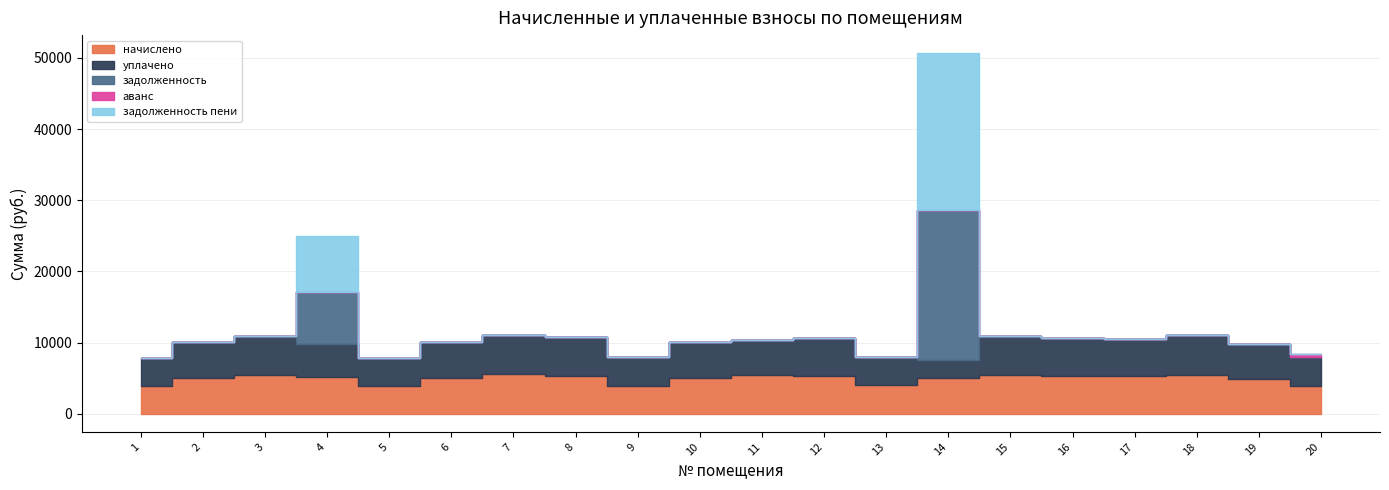

The аванс series shows -185.9 at 14. True or false?

False